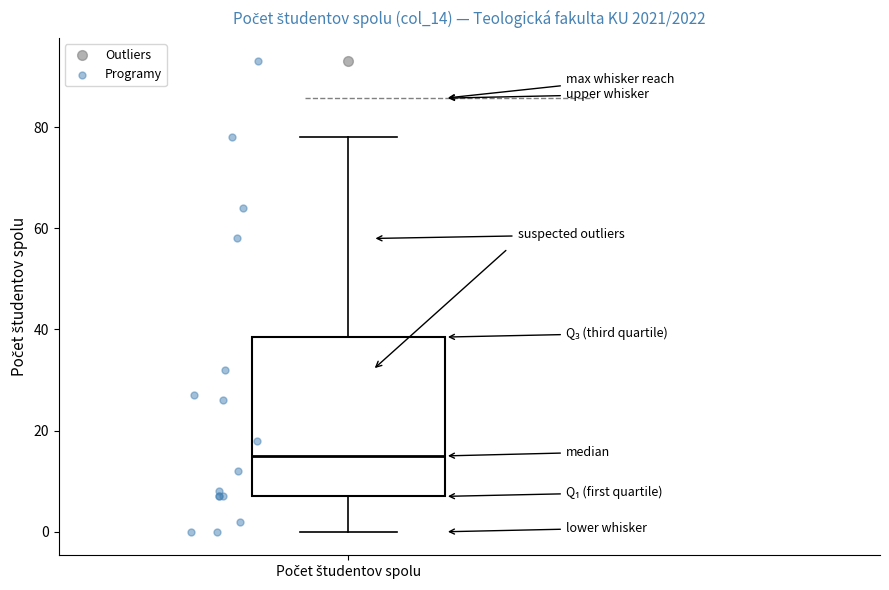

Read this box plot against the y-axis: the position of the median line, the range covered by the box, and the ends of both whiskers. The values are not printed on the chart, so give them approximately, as read against the axis.

median 16, box 8 to 38, whiskers 0 to 78